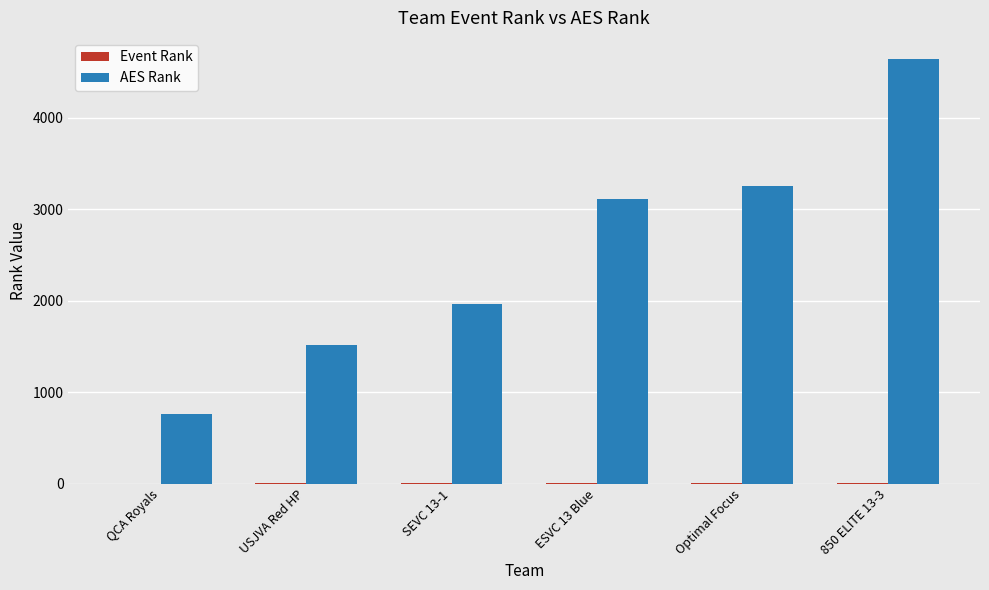

Between QCA Royals and ESVC 13 Blue, which series saw the biggest shift?

AES Rank